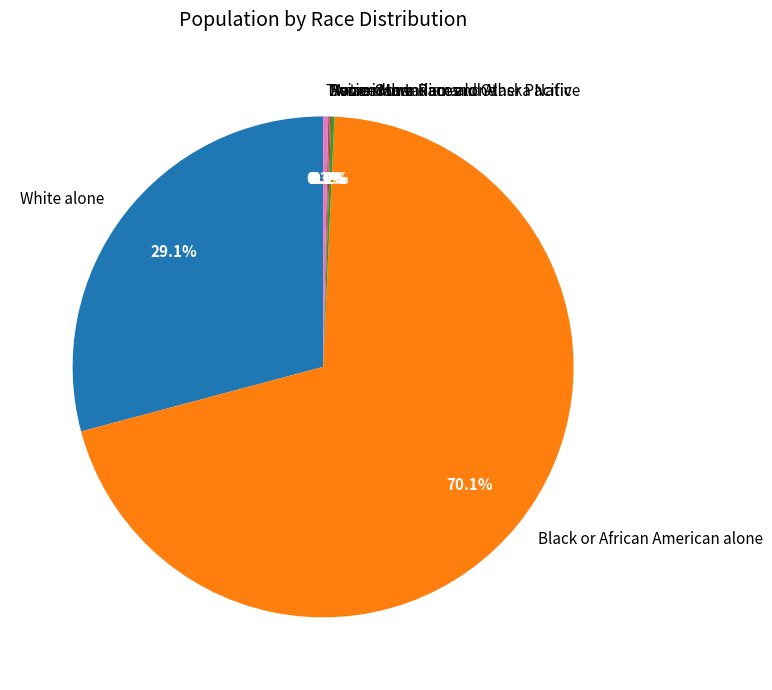

Between White alone and Two or More Races, which is larger?

White alone